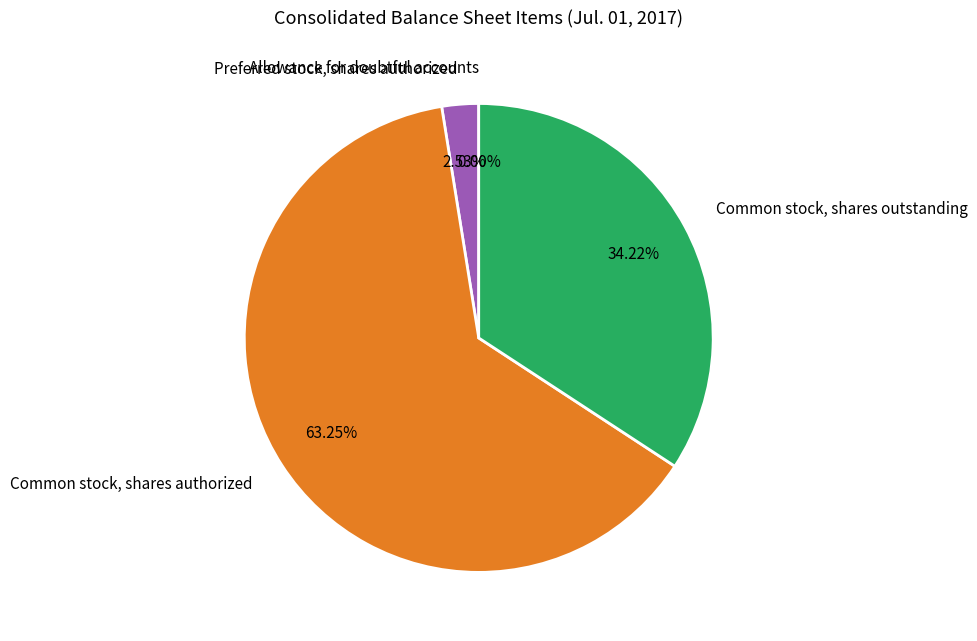

Between Common stock, shares outstanding and Common stock, shares authorized, which is larger?

Common stock, shares authorized